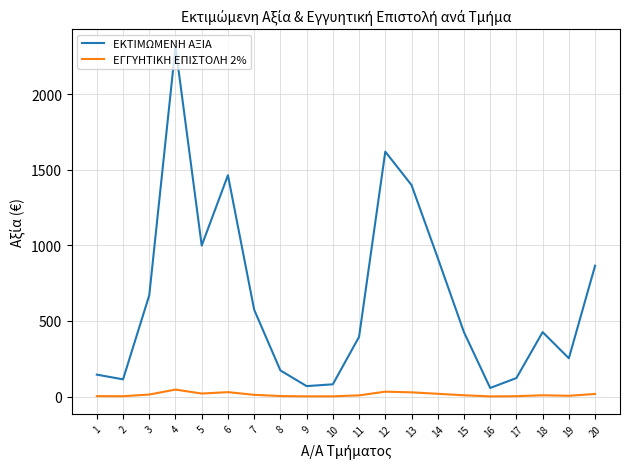

How many distinct data groups are displayed?

2